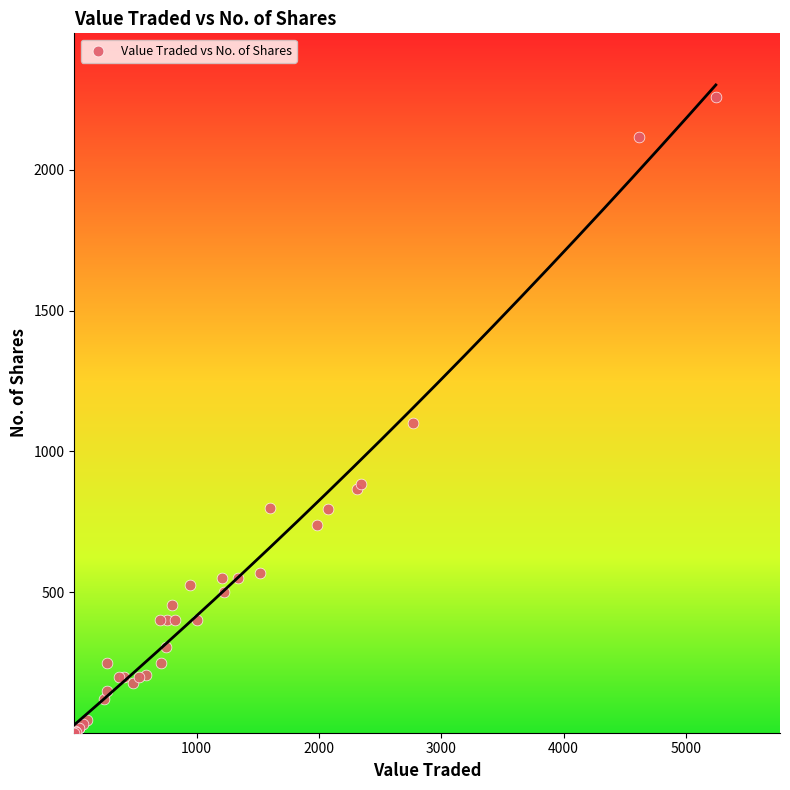

What Y value in the scatter plot is closest to 1130?

1100